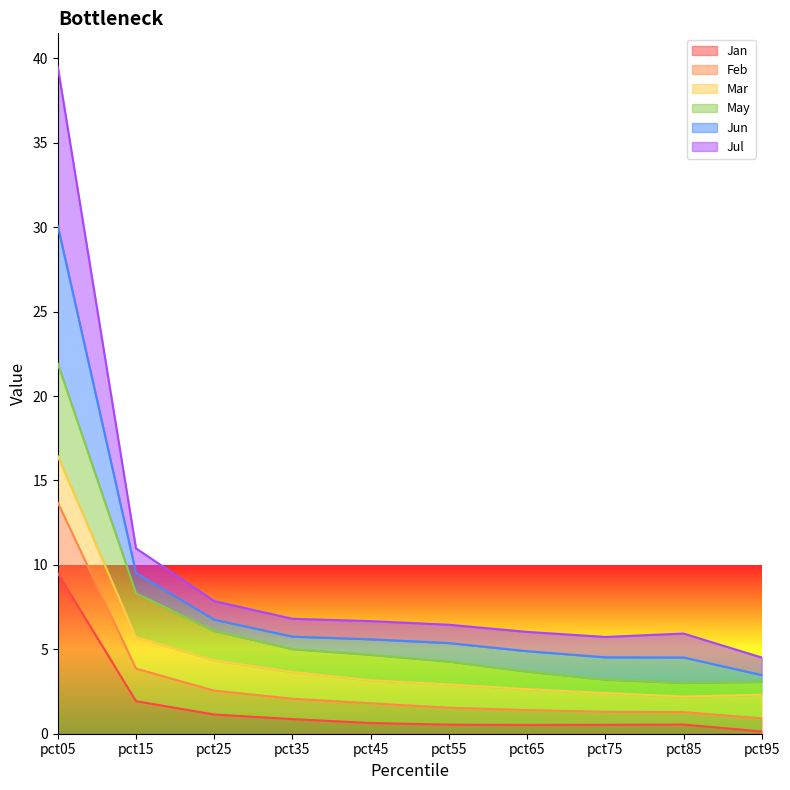

Where is Jul nearest to the value 16?

pct15